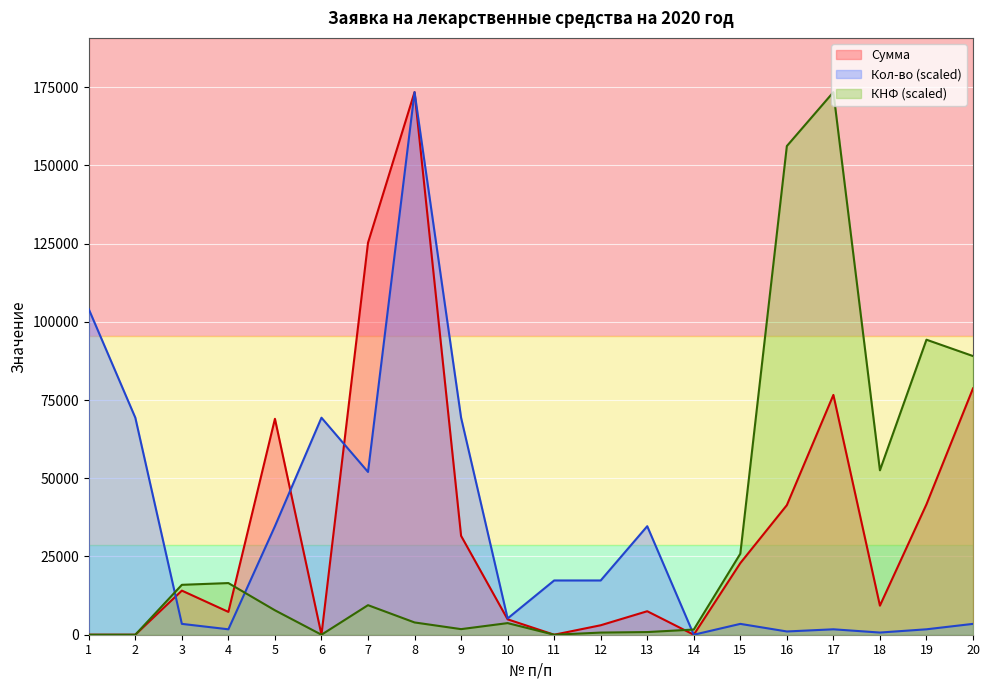

How many data points in КНФ are less than 7806?

10